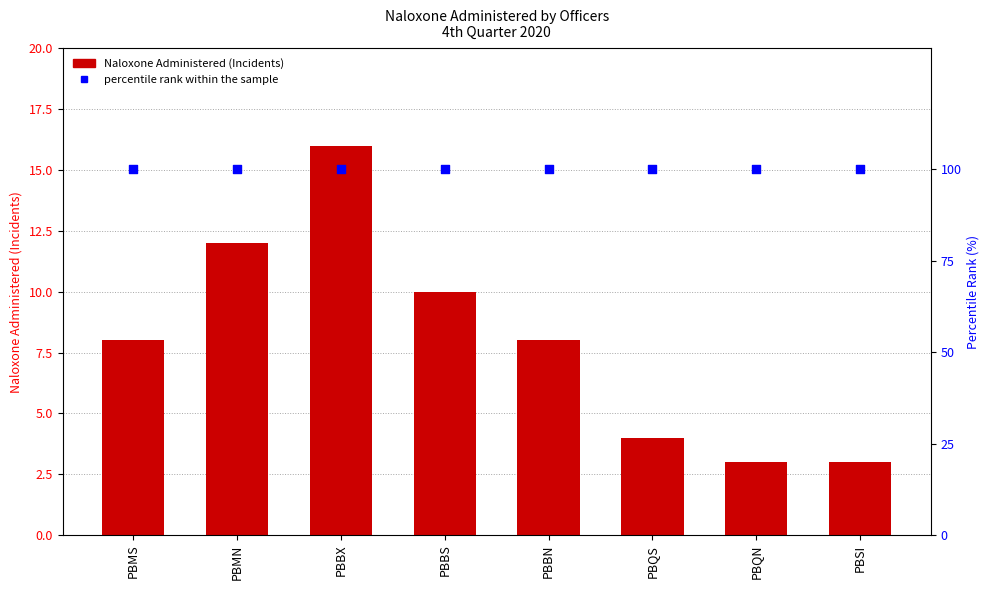

At how many categories does at least one series exceed 59?

8